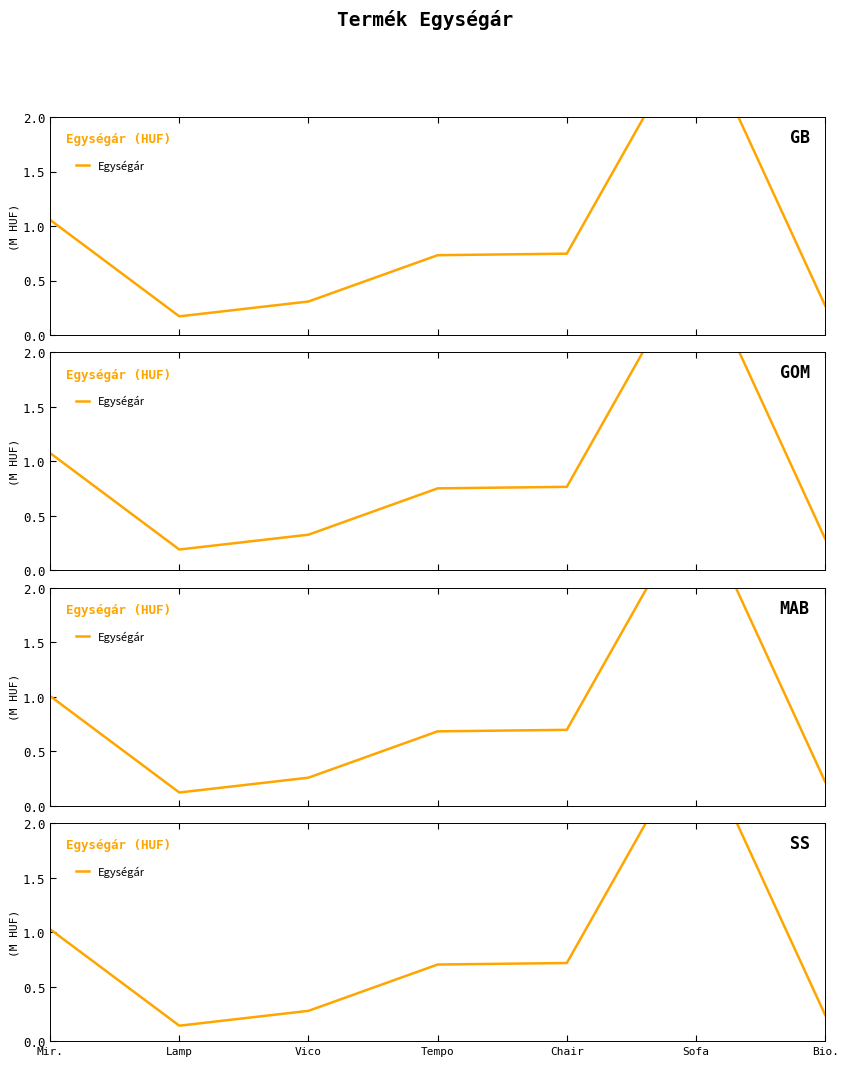

What is the change in value from Mir. to Vico?

-0.7